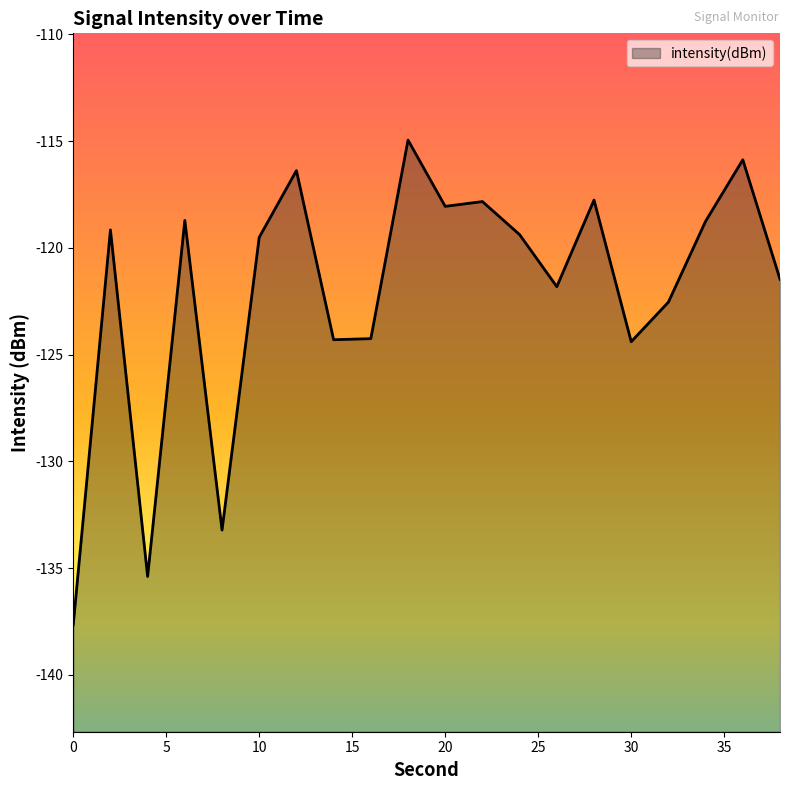

The value at 2 is -51.9. True or false?

False